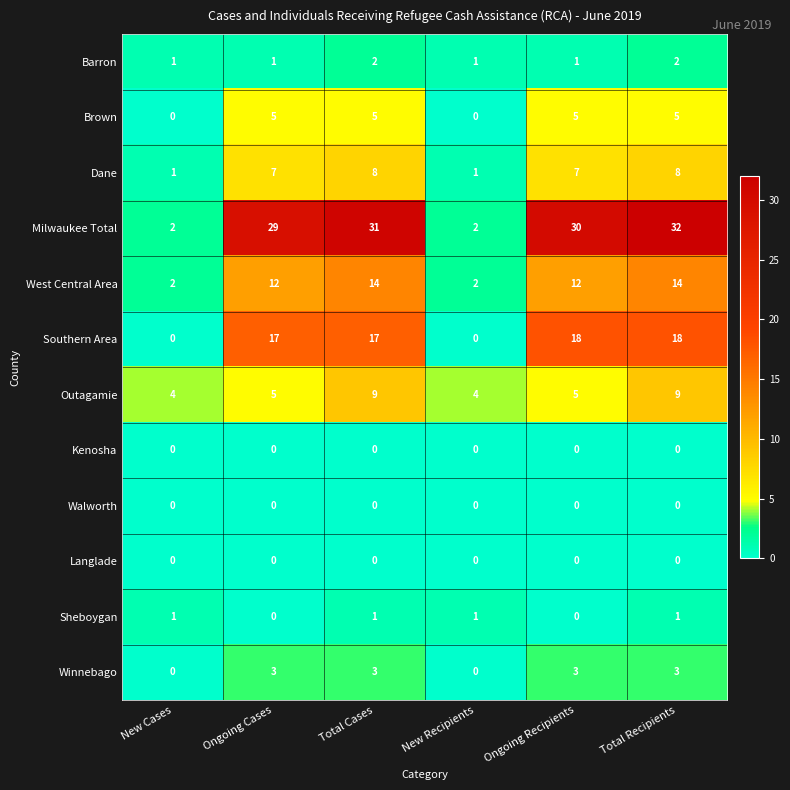

The Southern Area series shows 0 at New Cases. True or false?

True